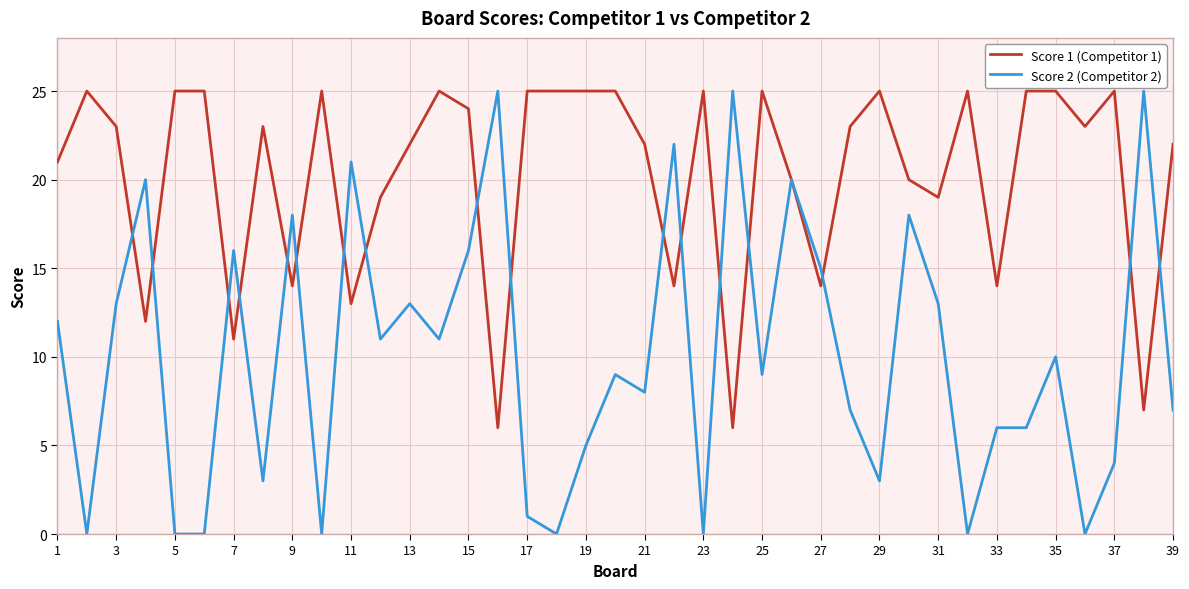

Rank the series by their average value, from highest to lowest.

Score 1 (Competitor 1), Score 2 (Competitor 2)